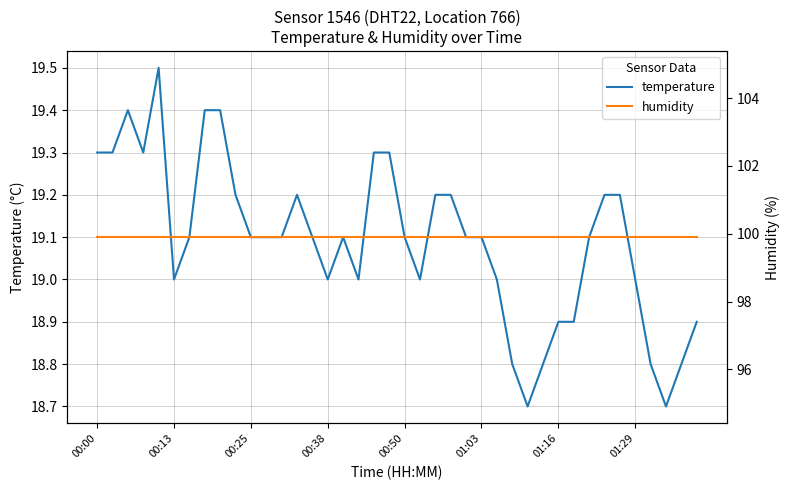

What is the total value across all series at 21?

118.9